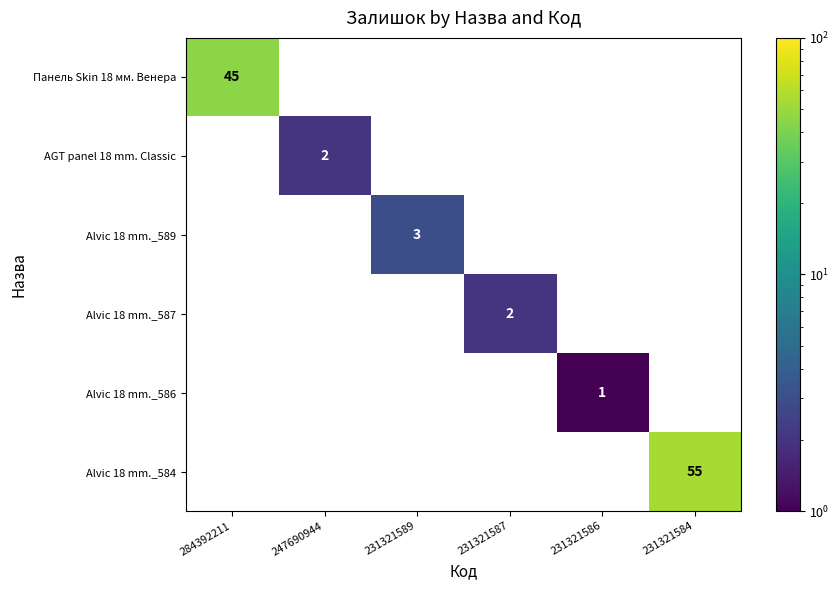

How many distinct data groups are displayed?

6